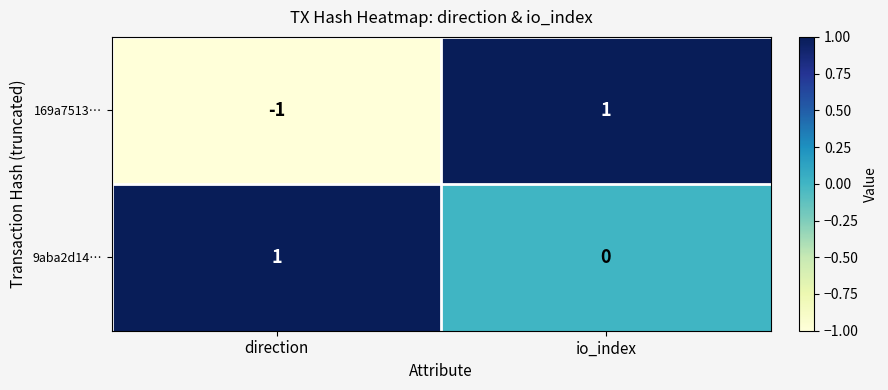

Rank the series at io_index from lowest to highest value.

9aba2d14…, 169a7513…